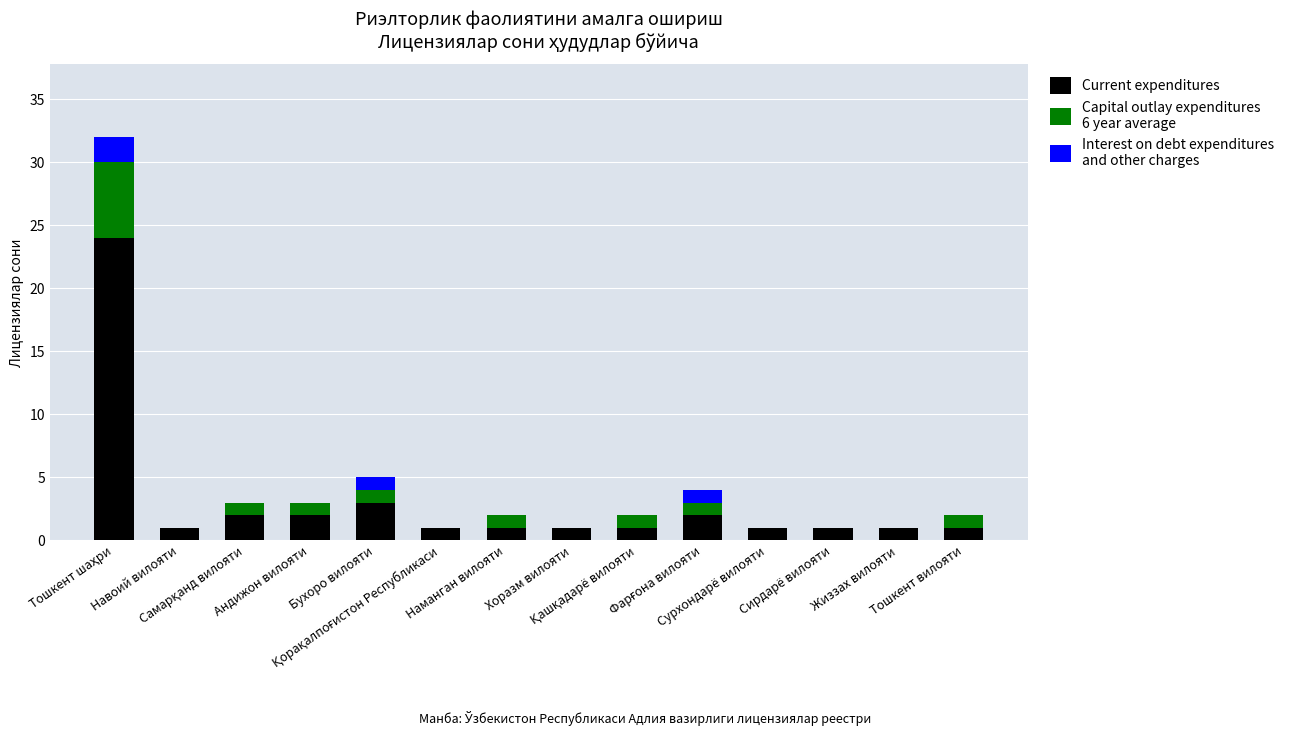

How many series are shown in this chart?

3